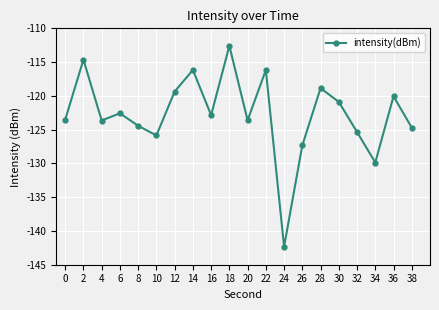

The value at 38 is -162.9. True or false?

False